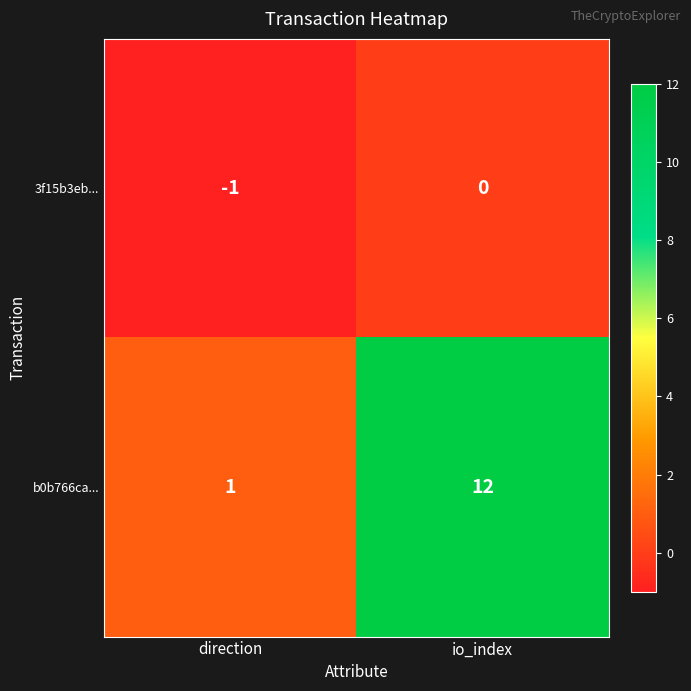

What value does the b0b766ca... series have at io_index, to the nearest 5?

10